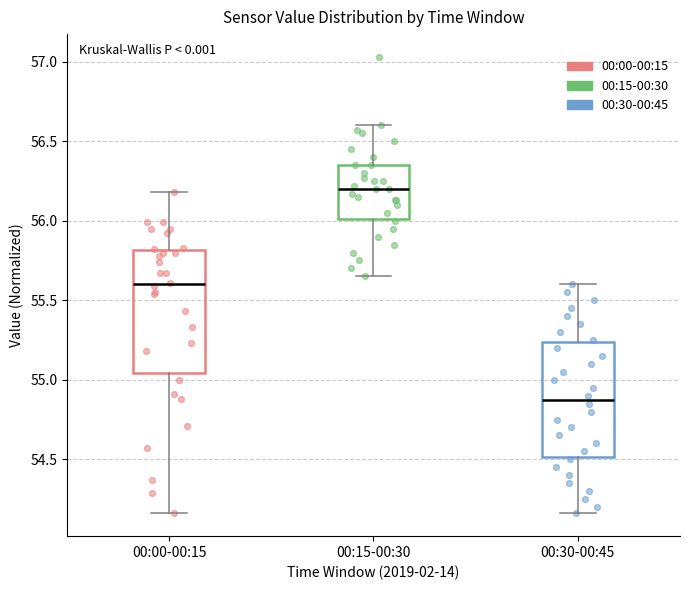

Which box has the highest median line?

00:15-00:30